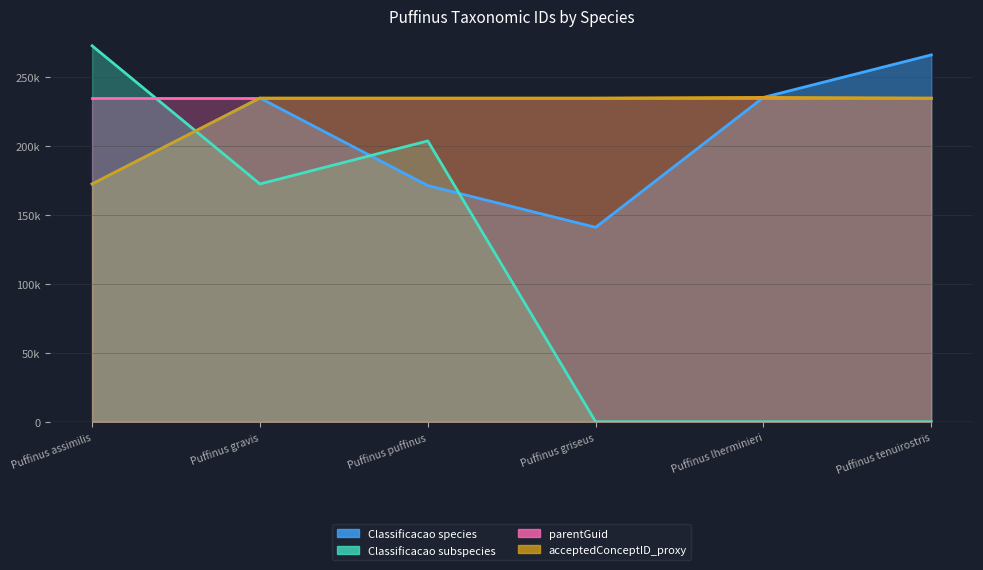

True or false: acceptedConceptID_proxy has more than 2 points higher than both neighbors.

False